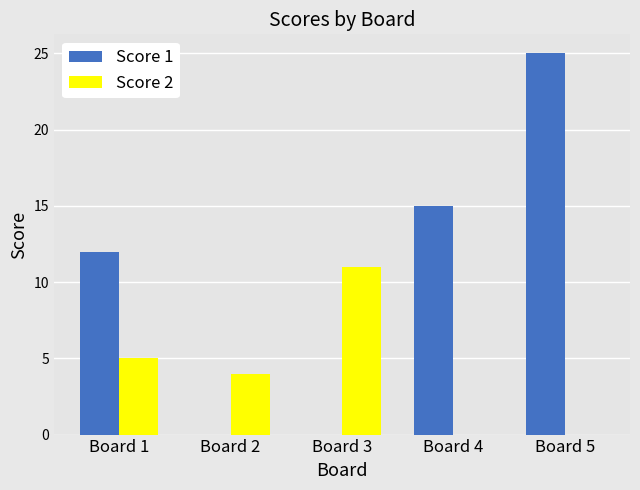

Which category has the highest value in the Score 2 series?

Board 3